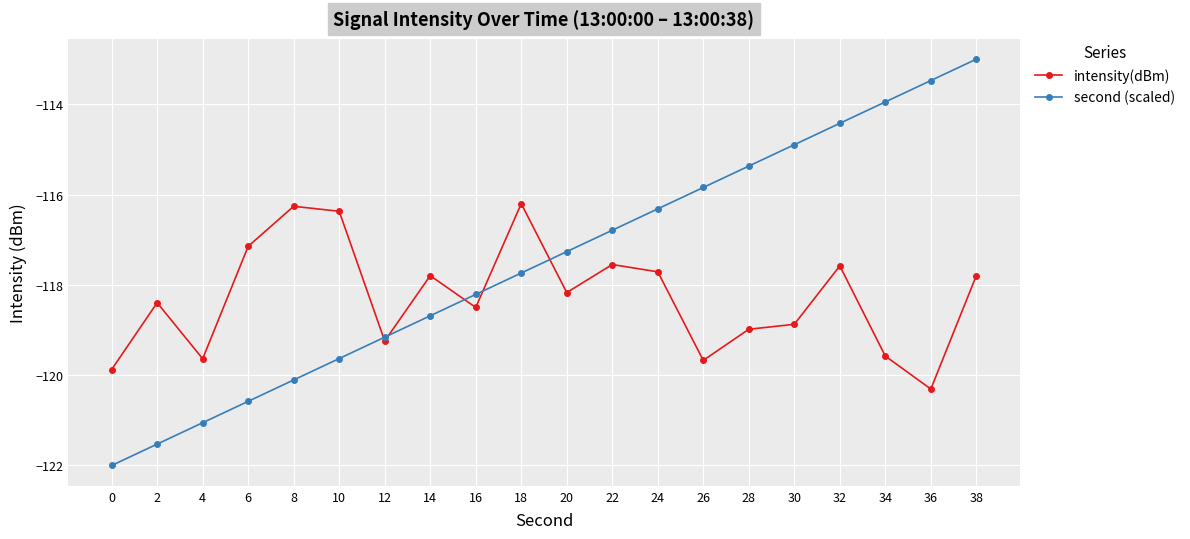

How many values in the intensity(dBm) series exceed -118?

9